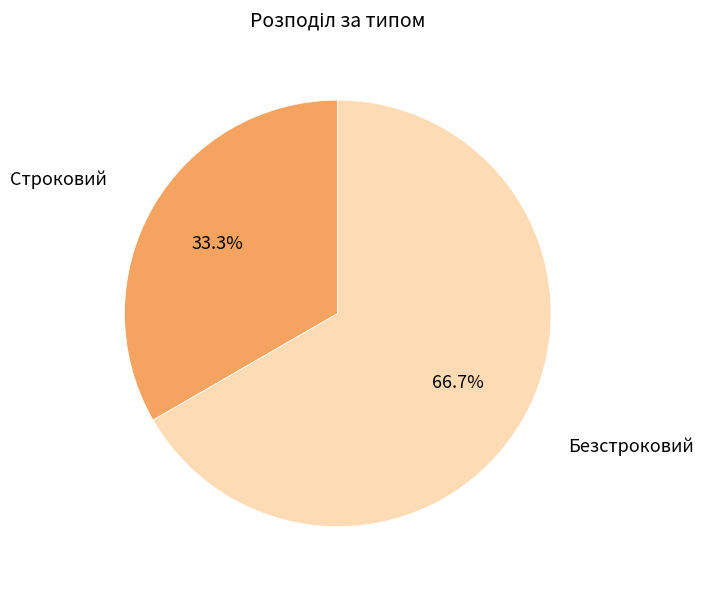

What is the largest slice in the pie chart?

Безстроковий